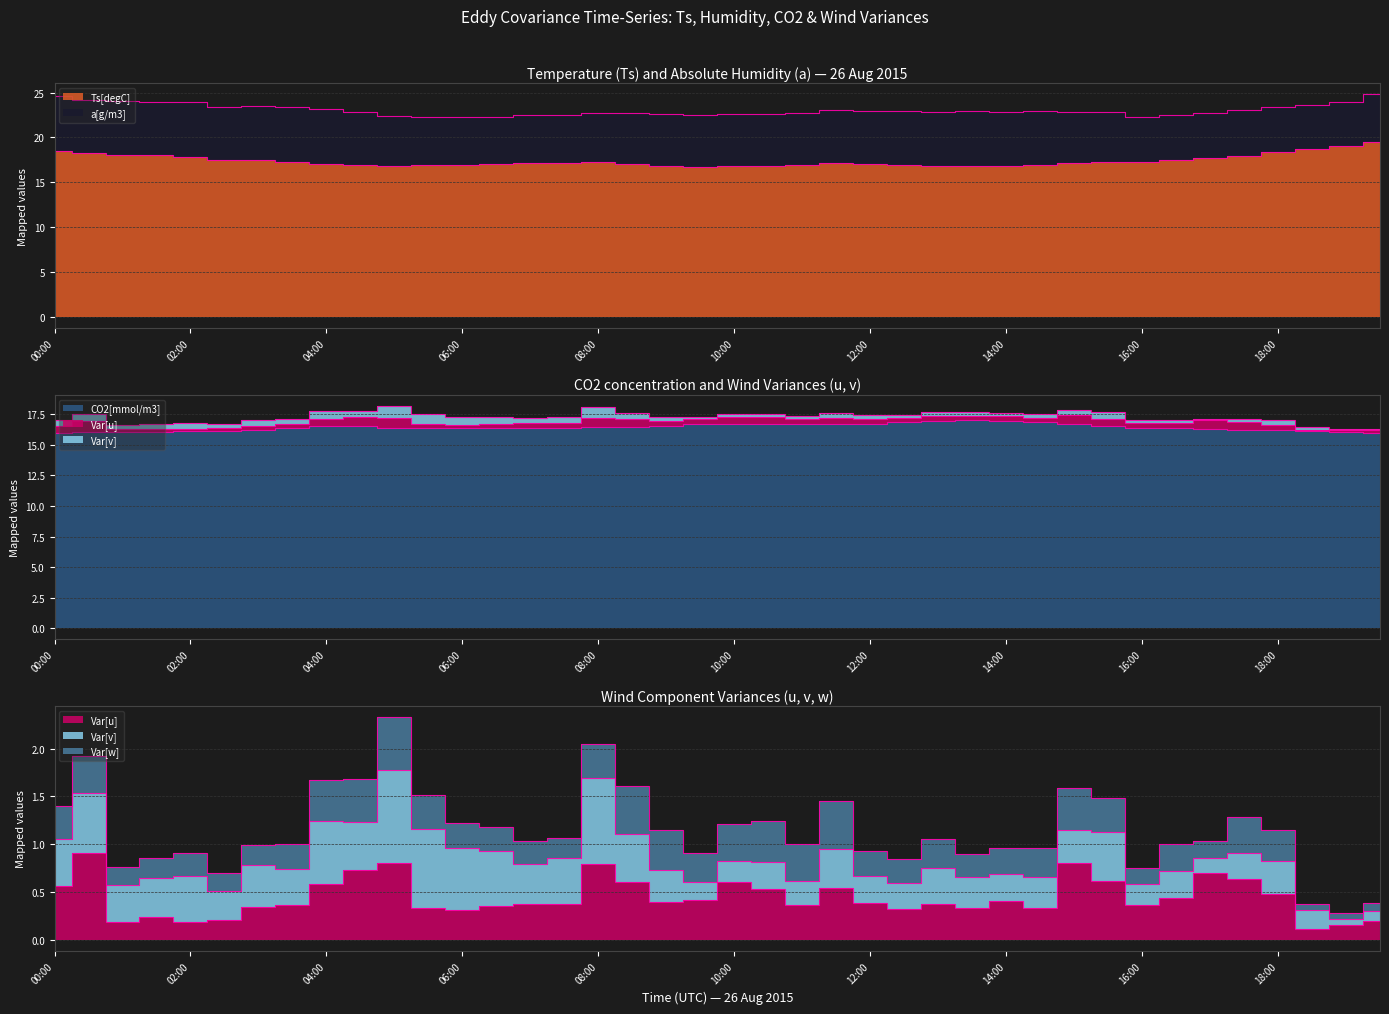

What is the average value of the Ts[degC] series?

17.4